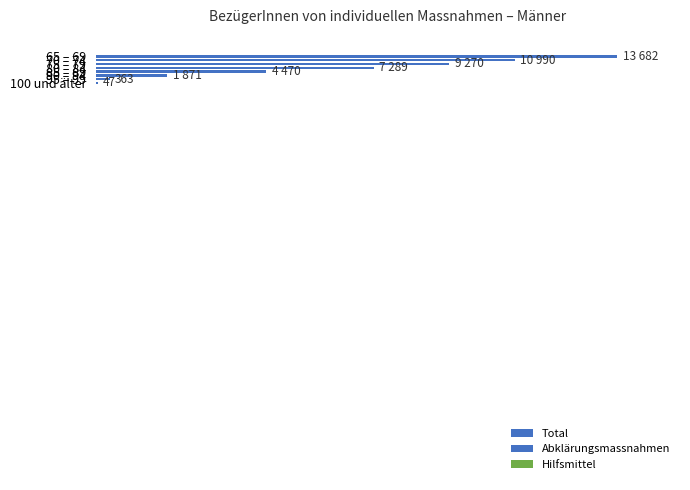

Rank the categories by value from highest to lowest.

65 – 69, 70 – 74, 75 – 79, 80 – 84, 85 – 89, 90 – 94, 95 – 99, 100 und älter